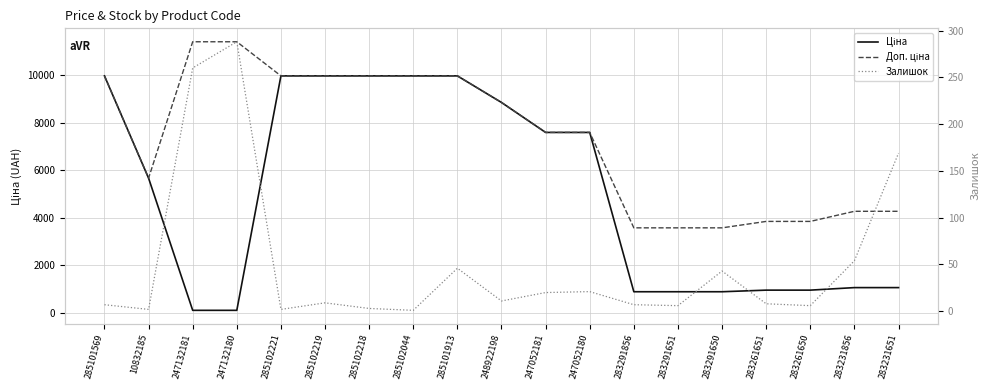

The value of Доп. ціна at 247052180 is 10439.5. True or false?

False